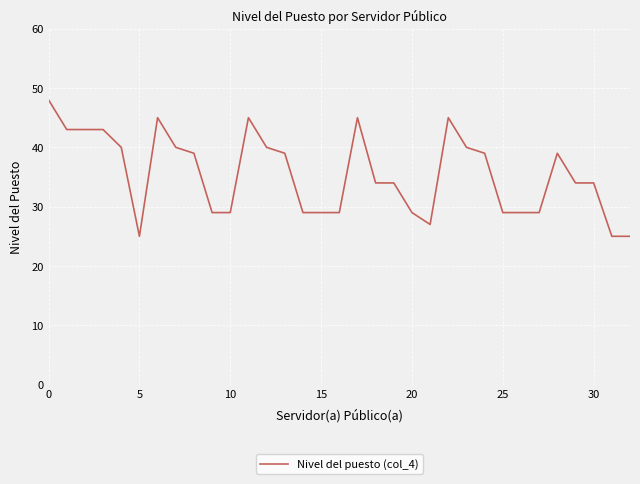

Does the chart display data point markers on the line(s)?

No